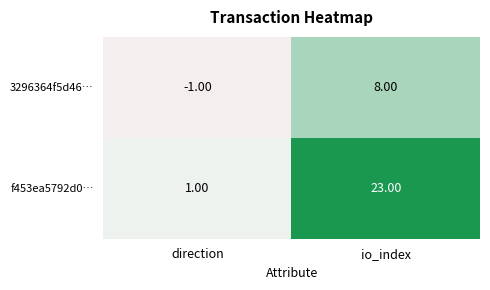

Which category has the lowest value across all series?

direction